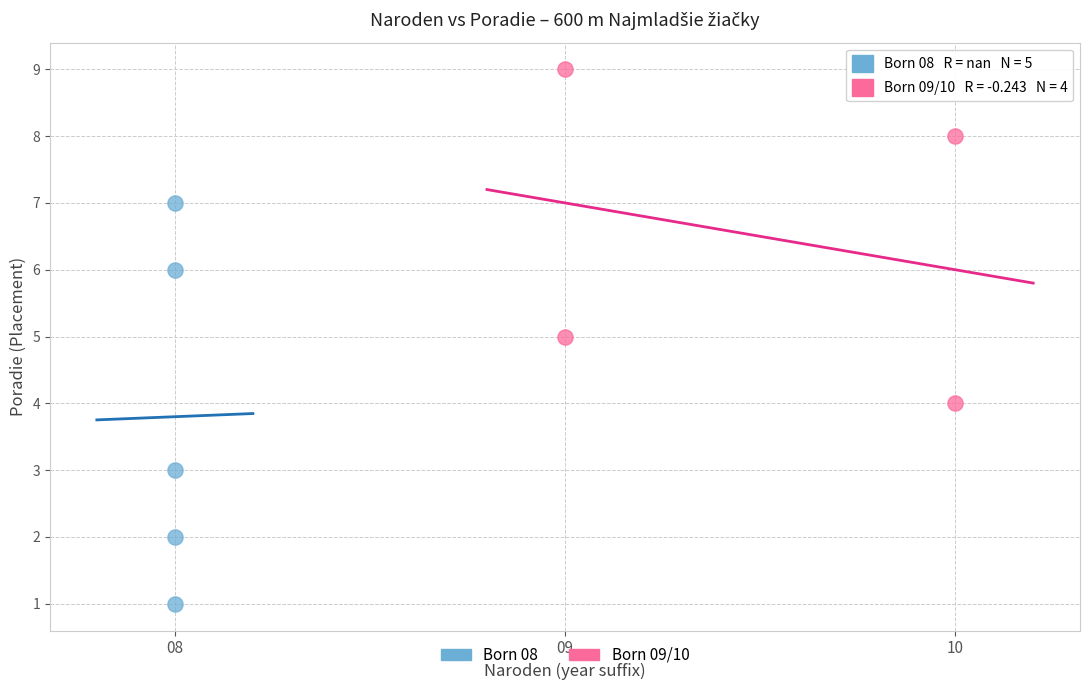

Which series reaches the minimum Y coordinate?

Born 08